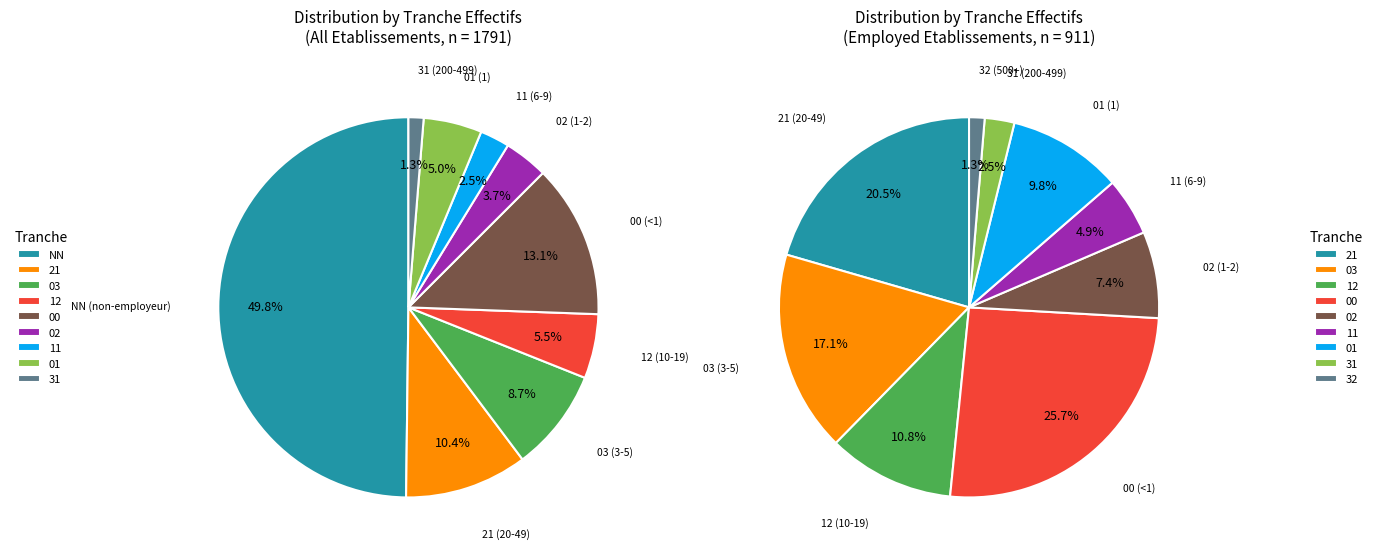

True or false: 11 accounts for 5% of the total.

True